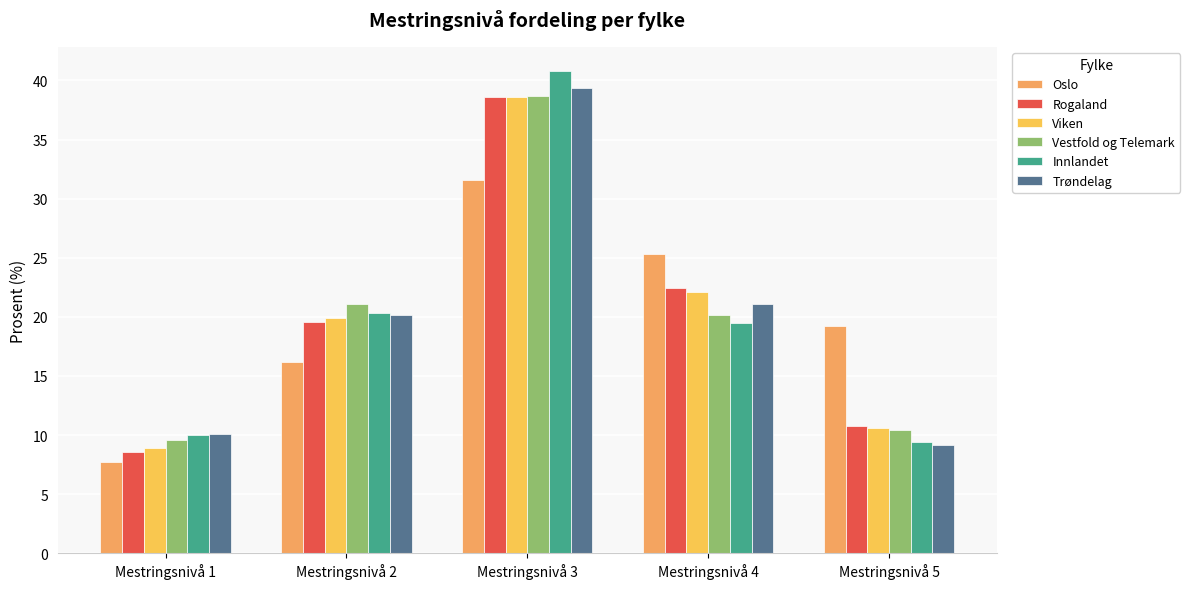

At which label does Rogaland reach its peak?

Mestringsnivå 3